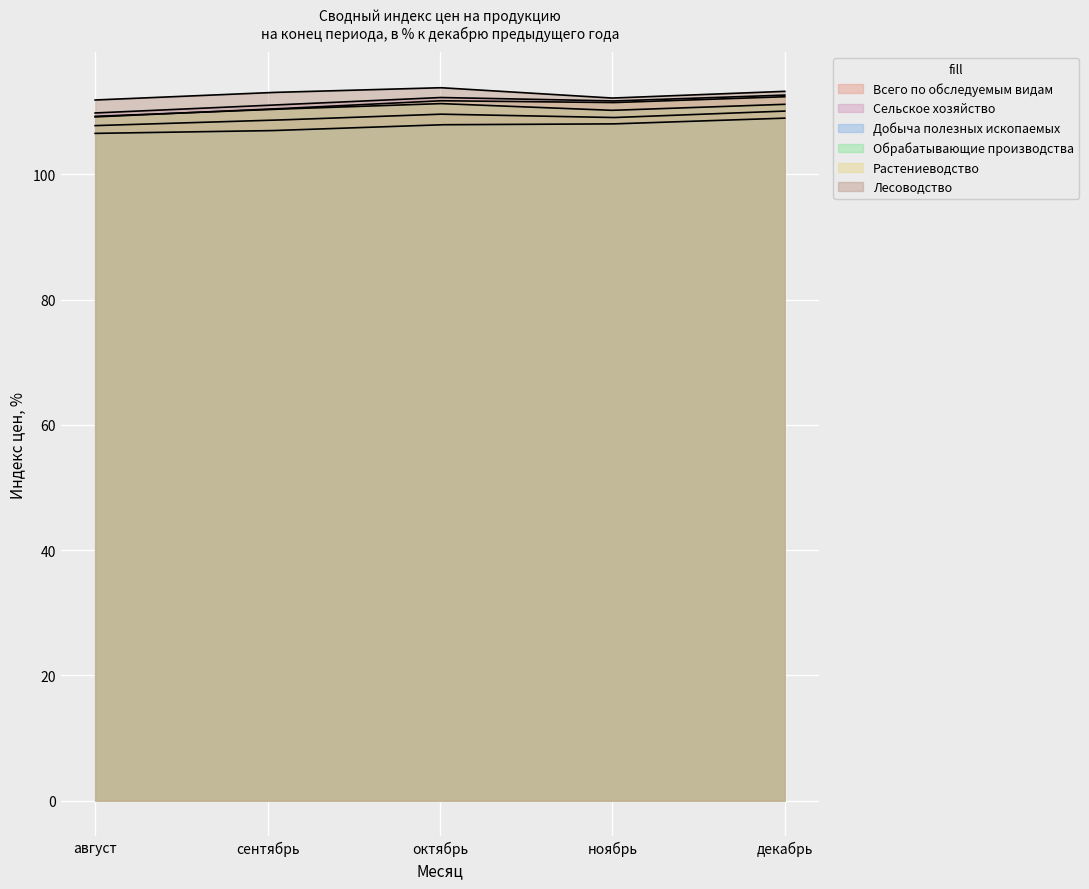

At which label is Обрабатывающие производства closest to 110?

ноябрь